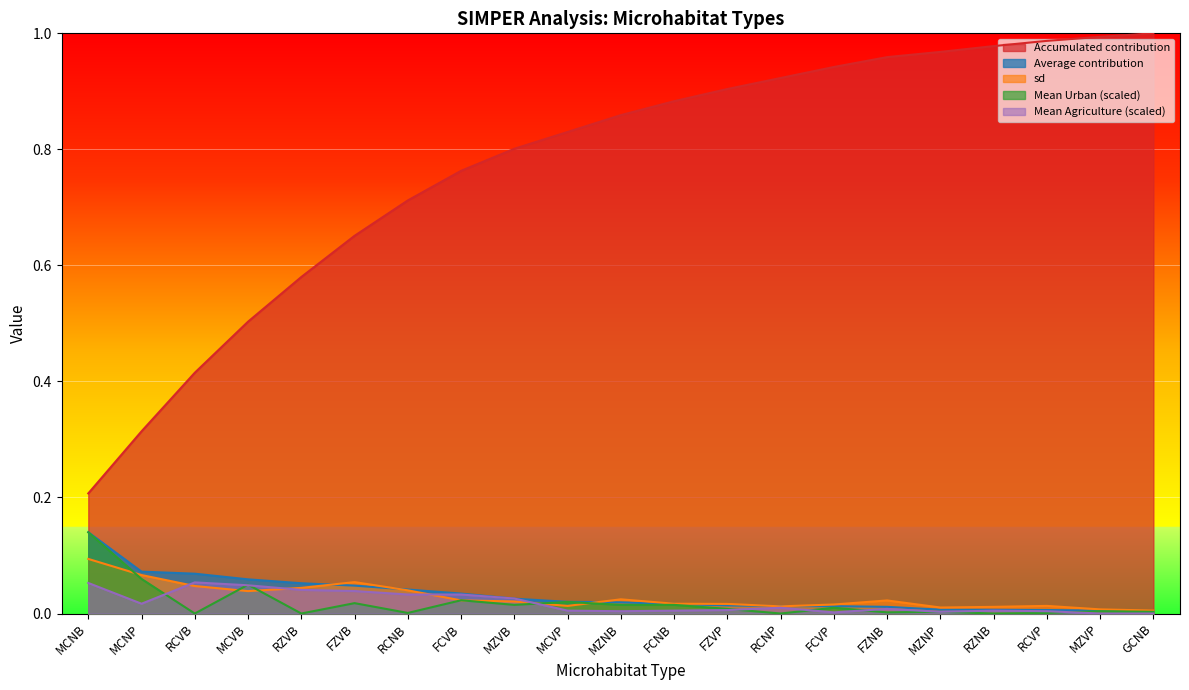

What is the greatest value displayed?

1.0